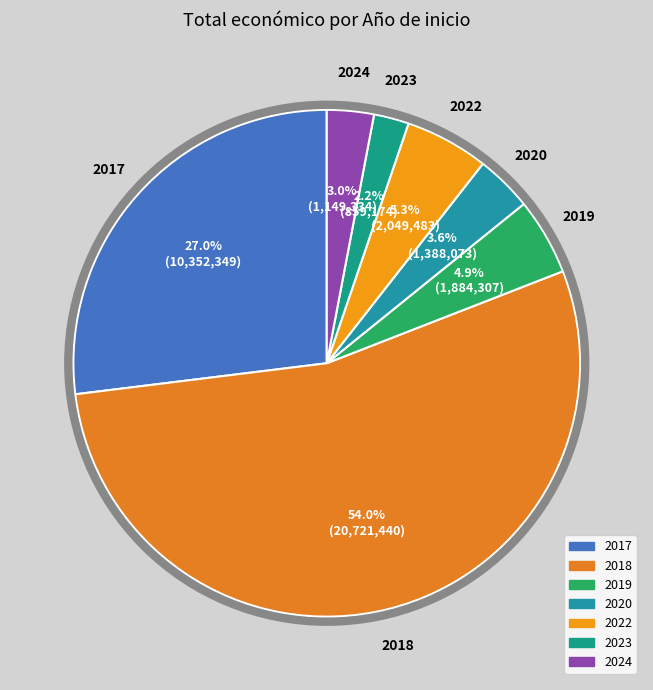

Count the number of slices in the pie.

7